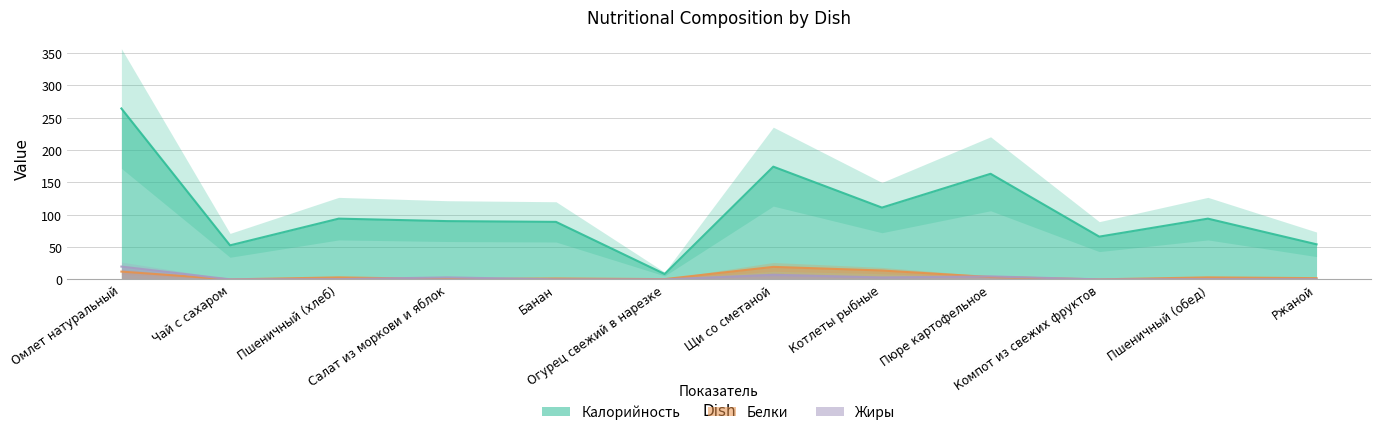

At which category does Калорийность reach its first local peak?

Пшеничный (хлеб)